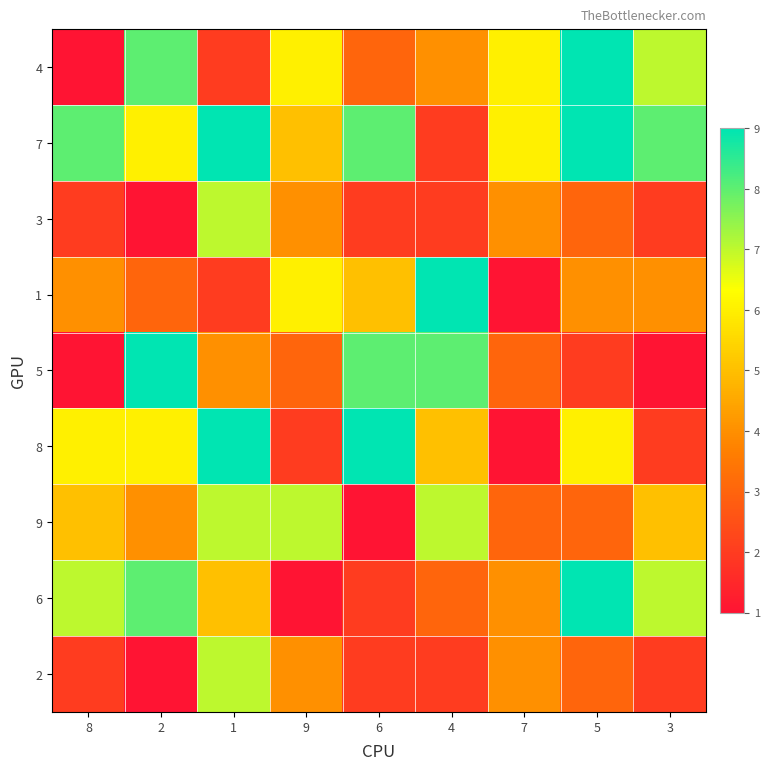

At 6, list the series in order from largest to smallest.

8, 7, 5, 1, 4, 3, 6, 2, 9